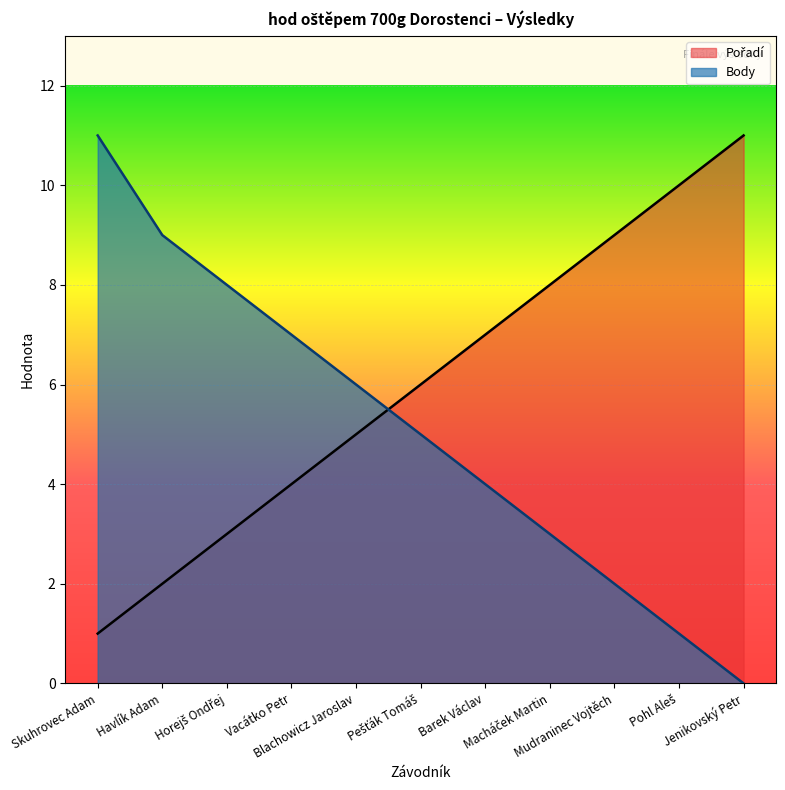

What is the label of the 3rd point from the left?

Horejš Ondřej